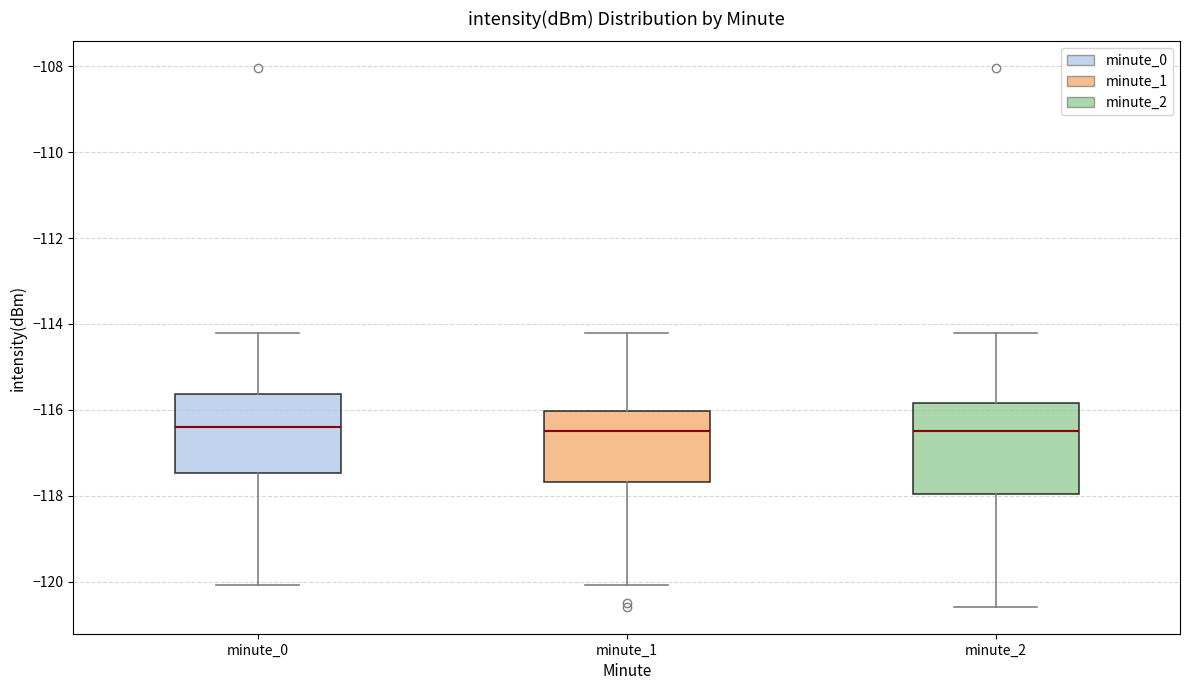

Which box is the tallest, from its lower edge to its upper edge?

minute_2